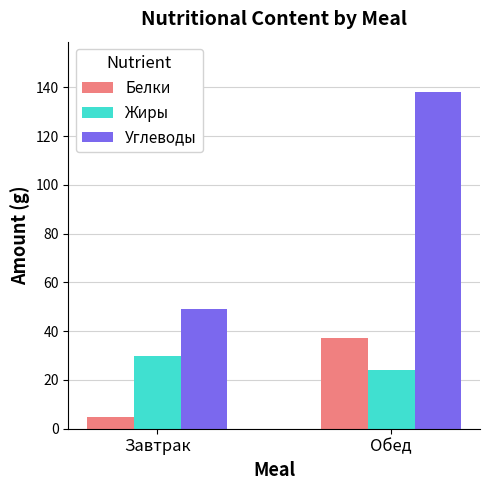

How many bars are there in total?

6